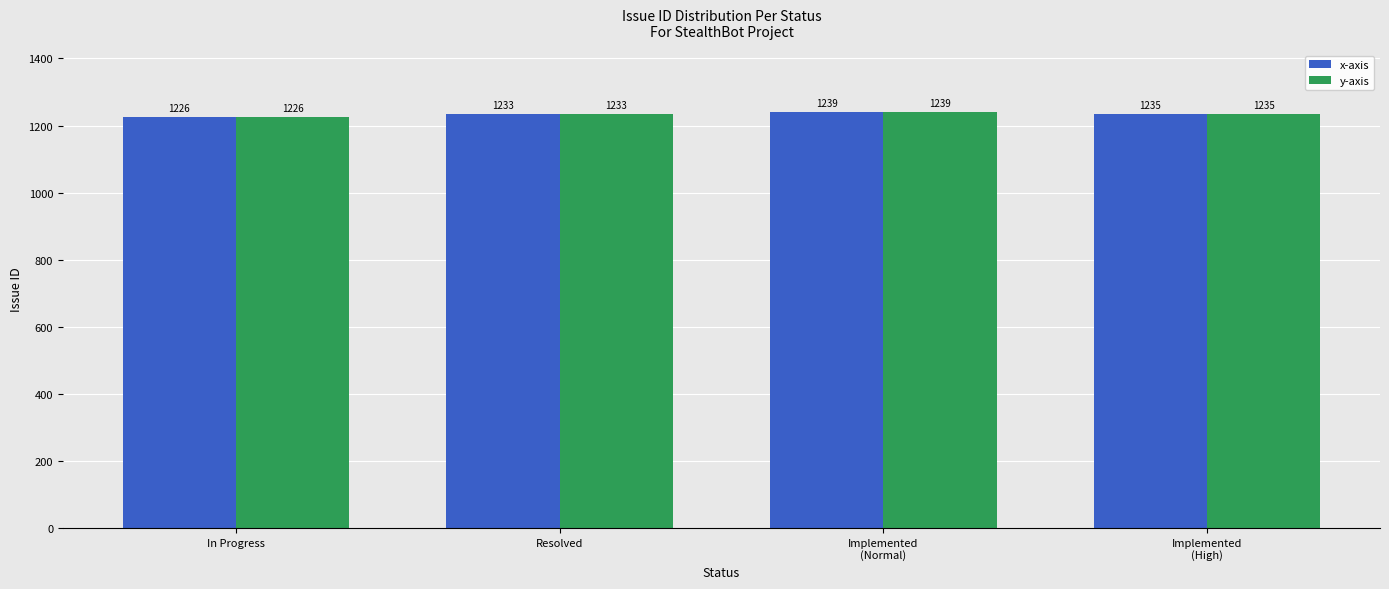

How many data points does each series have?

4